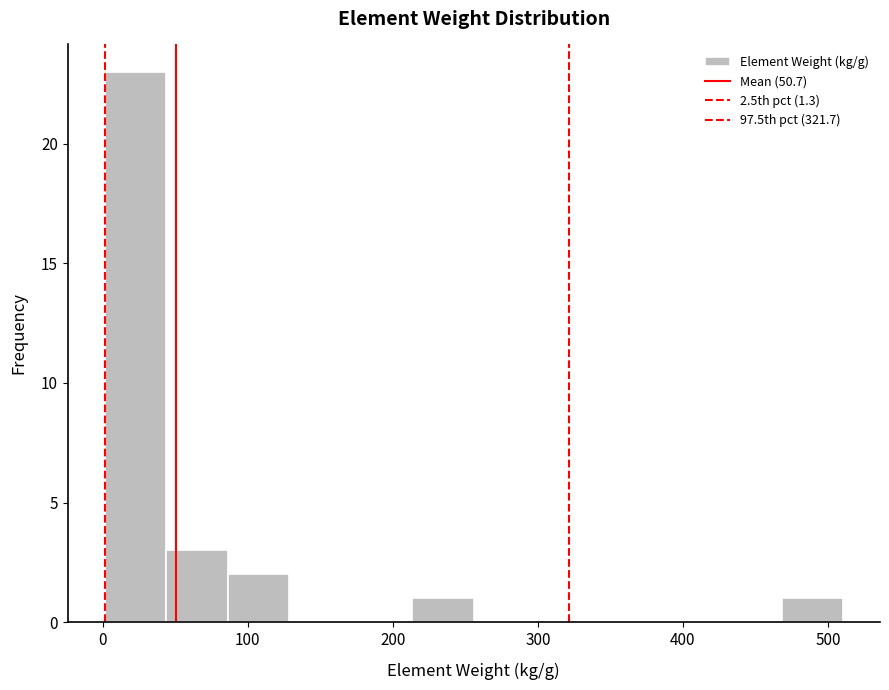

Over which range of the x-axis is the bar tallest?

0 to 40